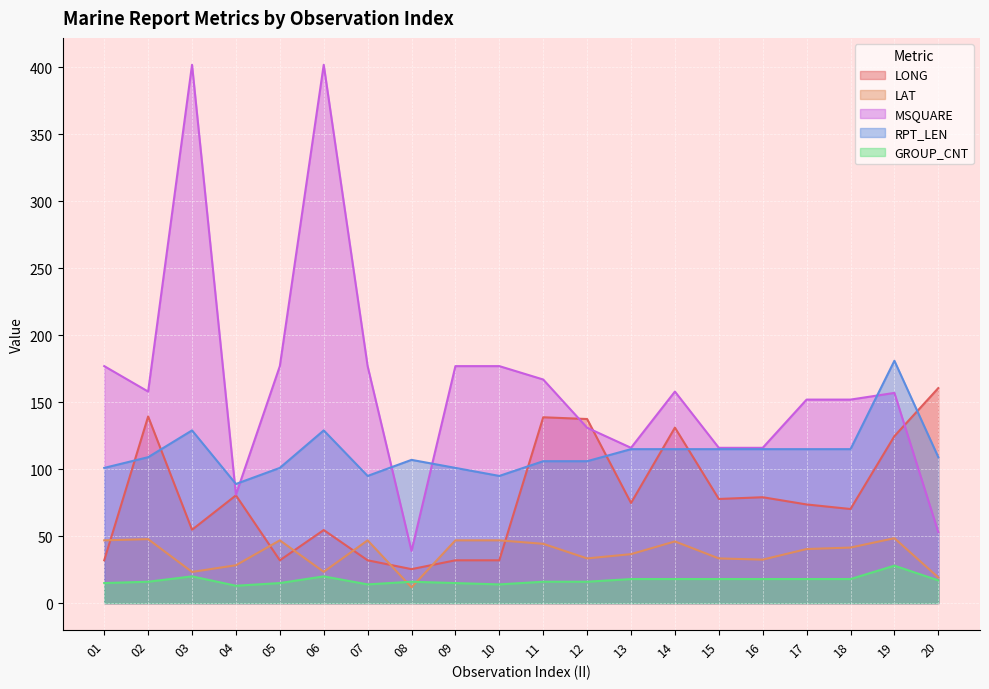

What is the highest value of the LAT series?

48.5